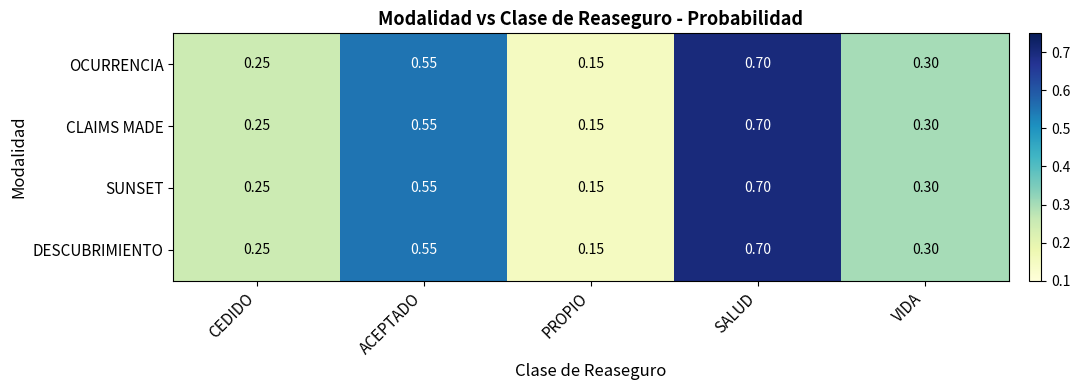

Count the number of categories in the chart.

5